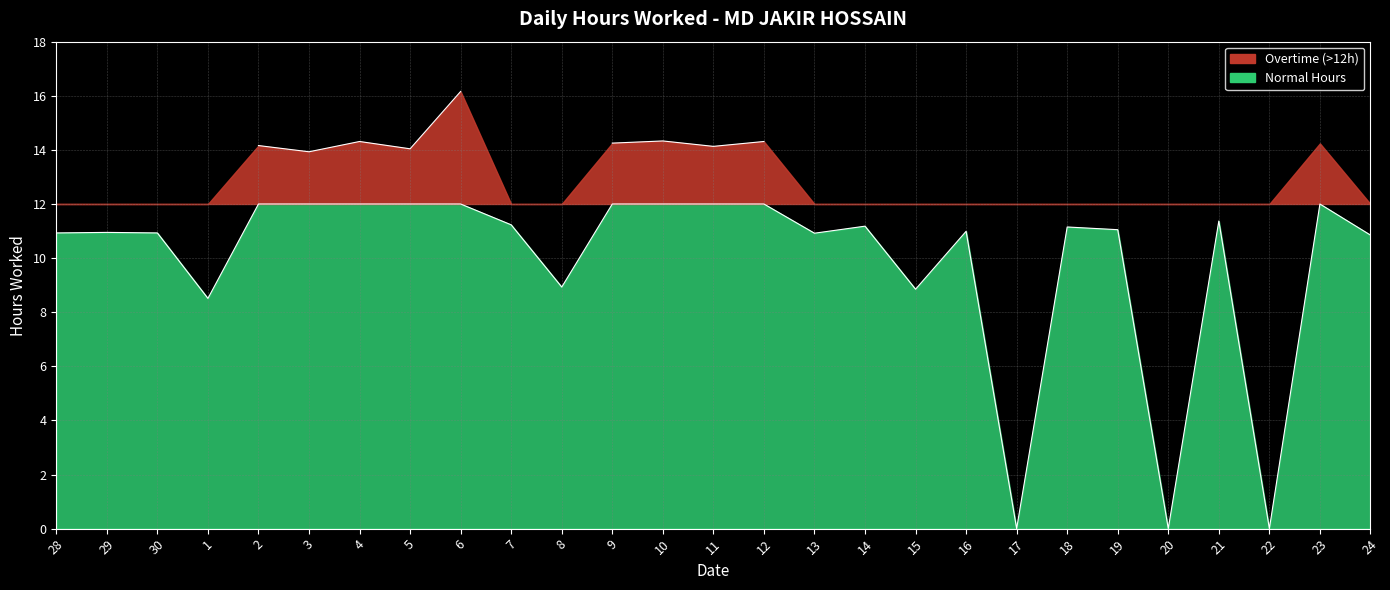

What position from the right is 16?

9